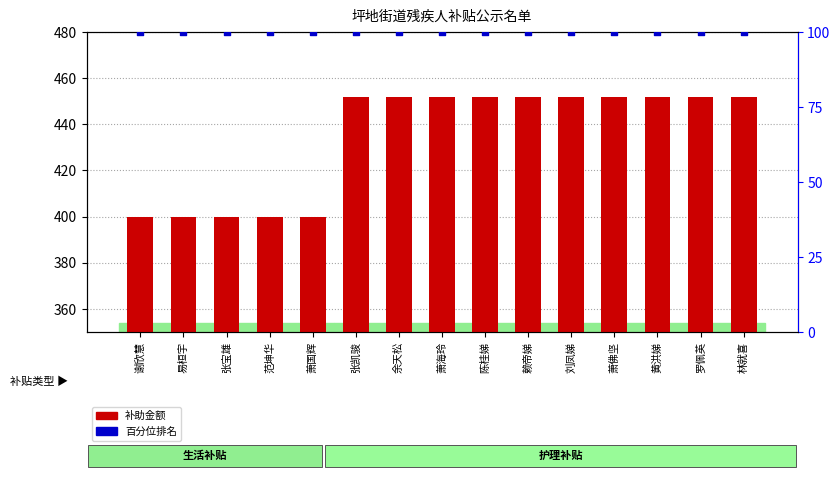

Which series has the largest Y range (max minus min)?

补助金额